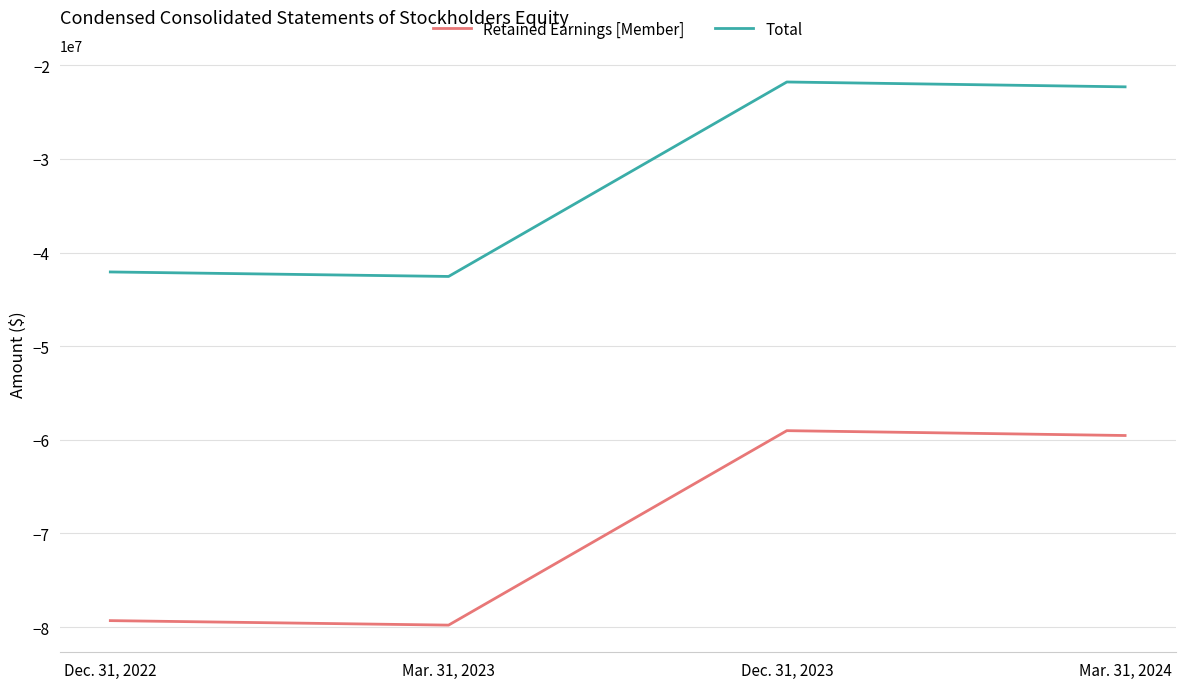

At which label is Retained Earnings [Member] closest to -69401543?

Mar. 31, 2024